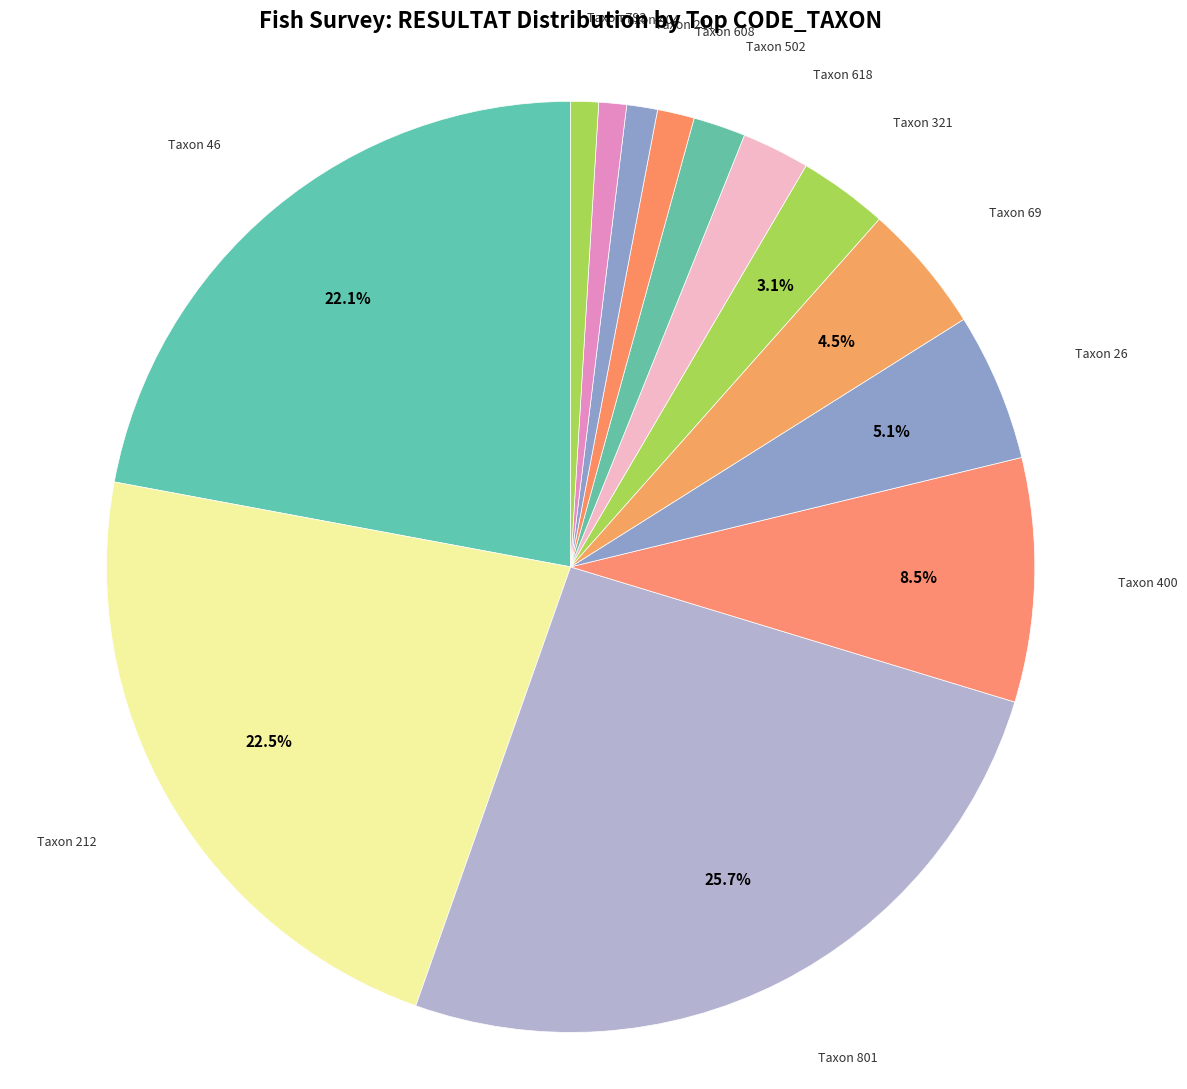

Do Taxon 608 and Taxon 69 together represent more than half of the pie?

No